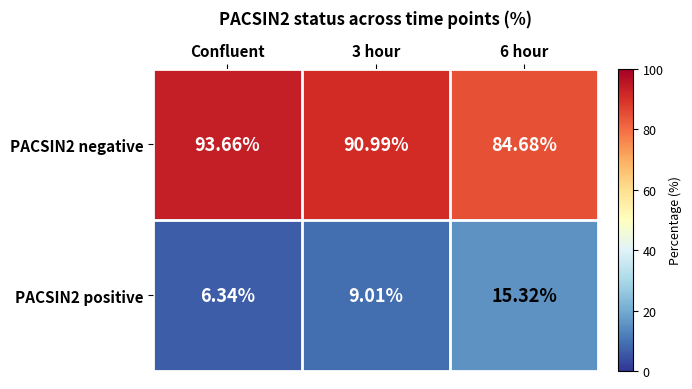

At which label does PACSIN2 negative reach its peak?

Confluent